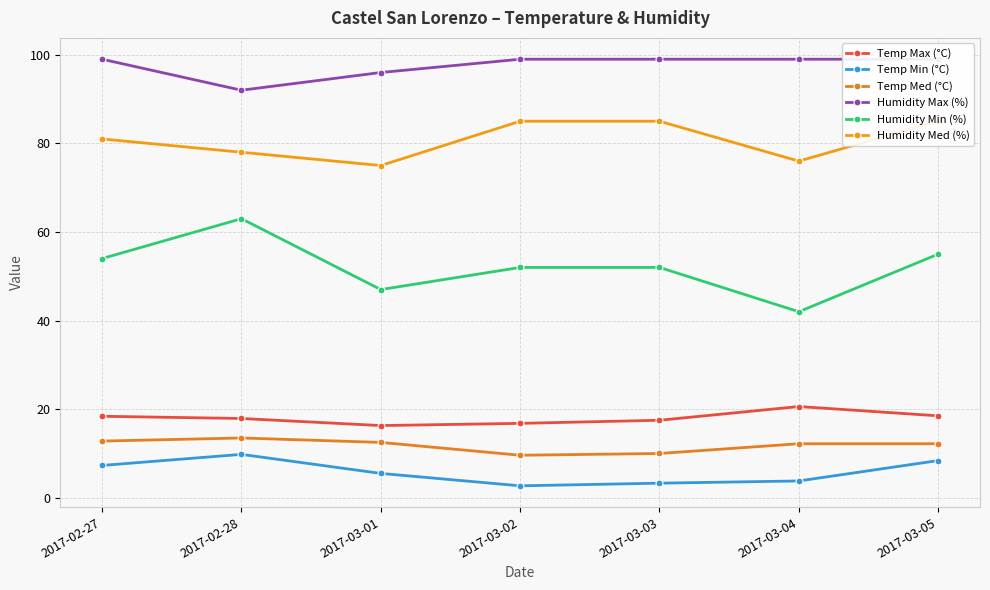

True or false: Humidity Med (%) and Temp Med (°C) intersect in this chart.

False